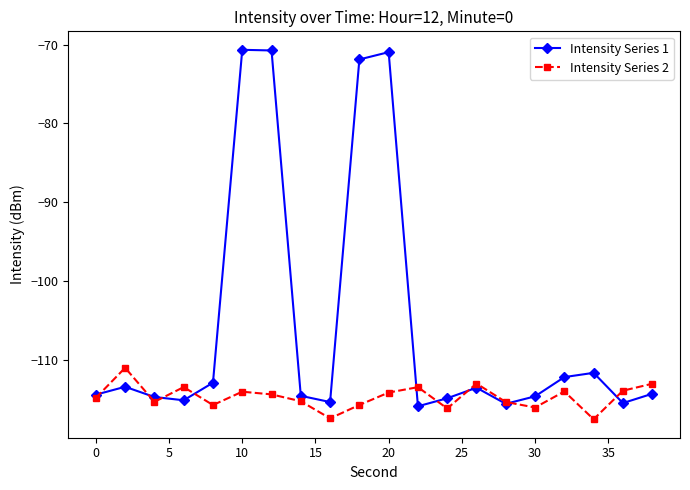

Which series has the largest total across all categories?

Intensity Series 1